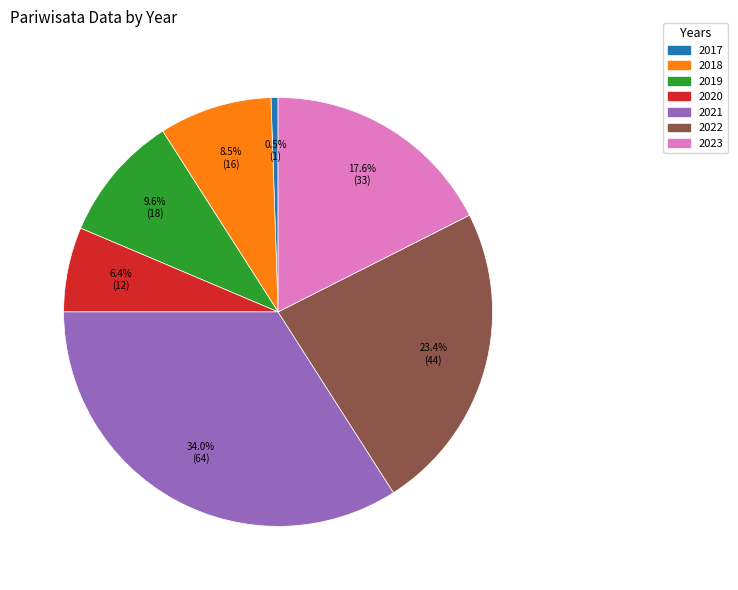

Rank the categories by value from lowest to highest.

2017, 2020, 2018, 2019, 2023, 2022, 2021